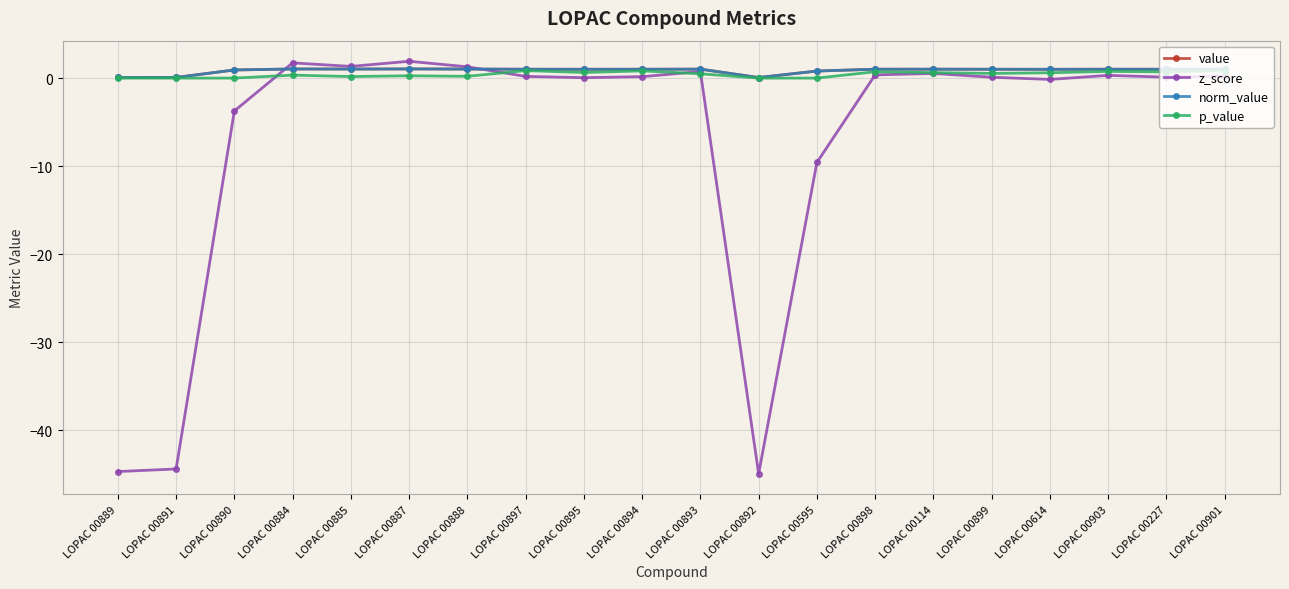

What is the label of the 13th point from the left?

LOPAC 00595